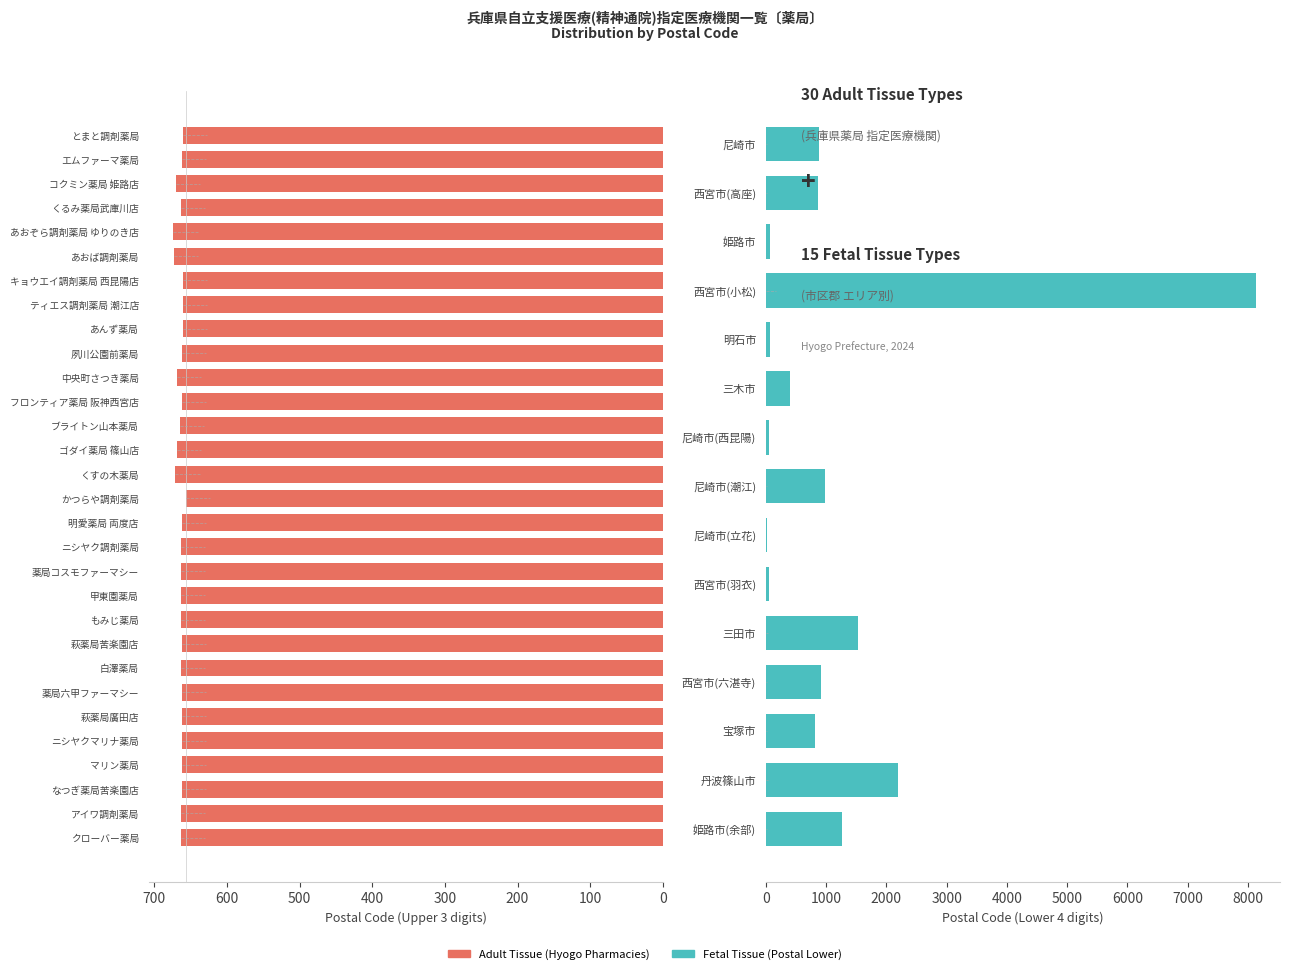

The chart shows a value of 238 at もみじ薬局. True or false?

False